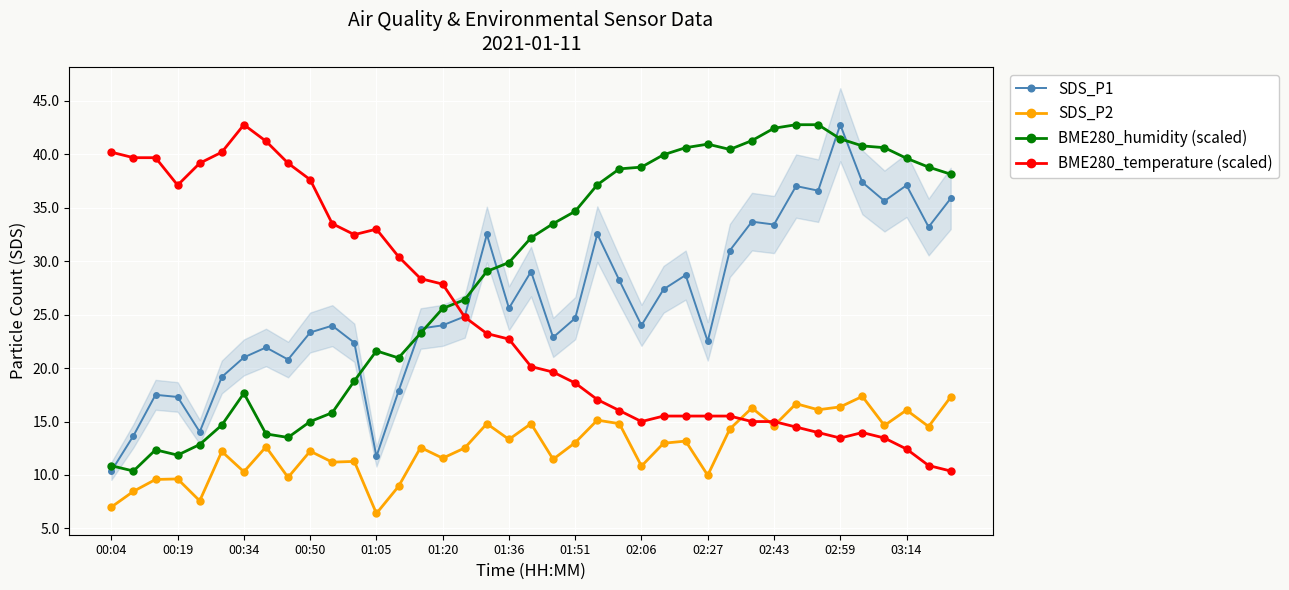

True or false: SDS_P2 and BME280_temperature (scaled) intersect in this chart.

True